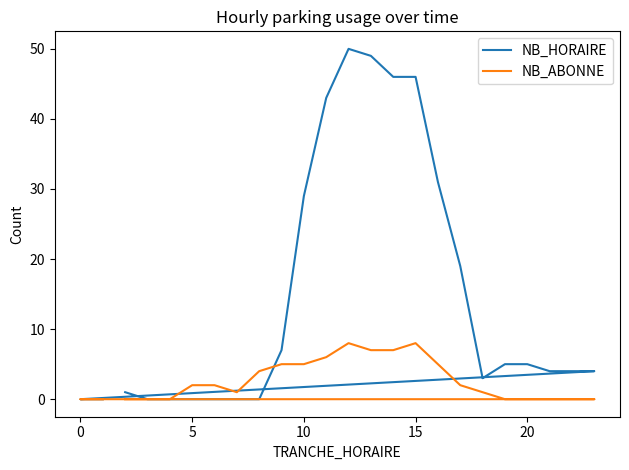

At how many categories does at least one series exceed 40?

5